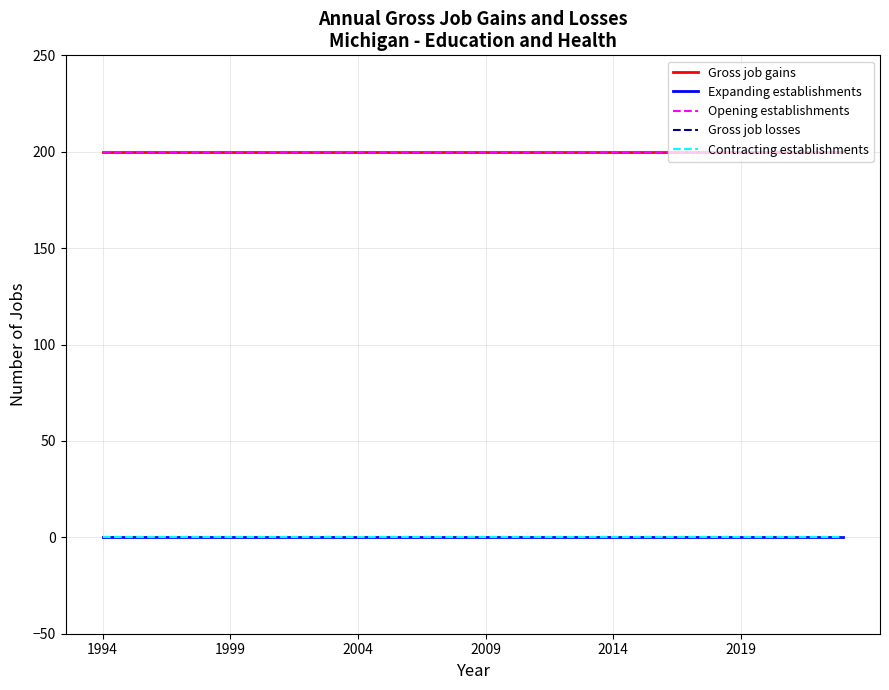

True or false: Gross job losses and Expanding establishments intersect in this chart.

False